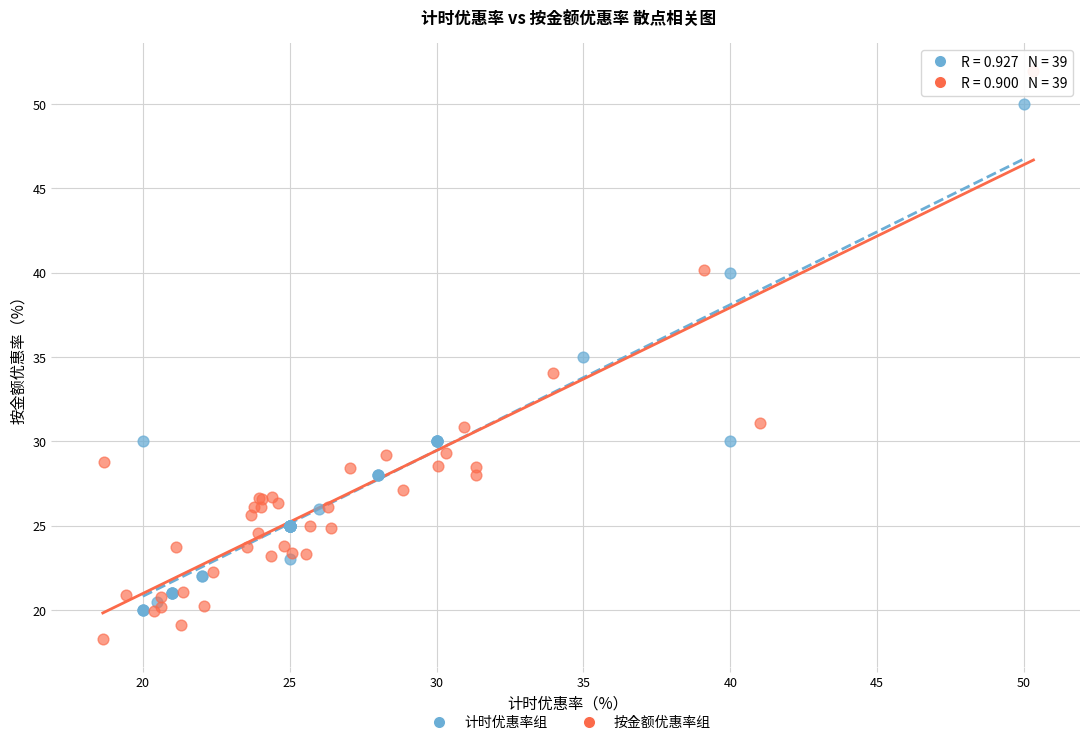

What are all the series names shown in the legend?

计时优惠率组, 按金额优惠率组